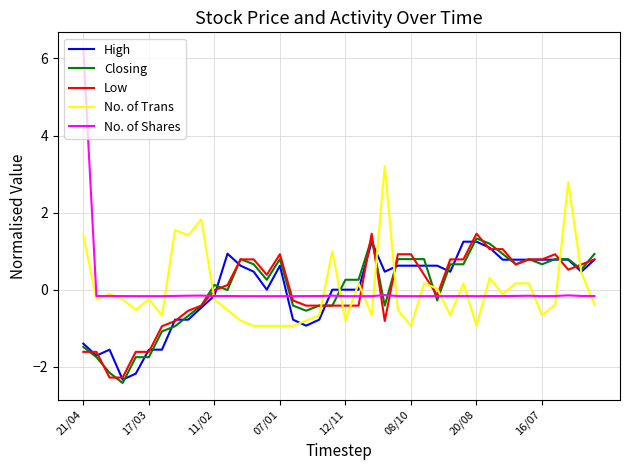

True or false: Low and No. of Trans intersect in this chart.

True